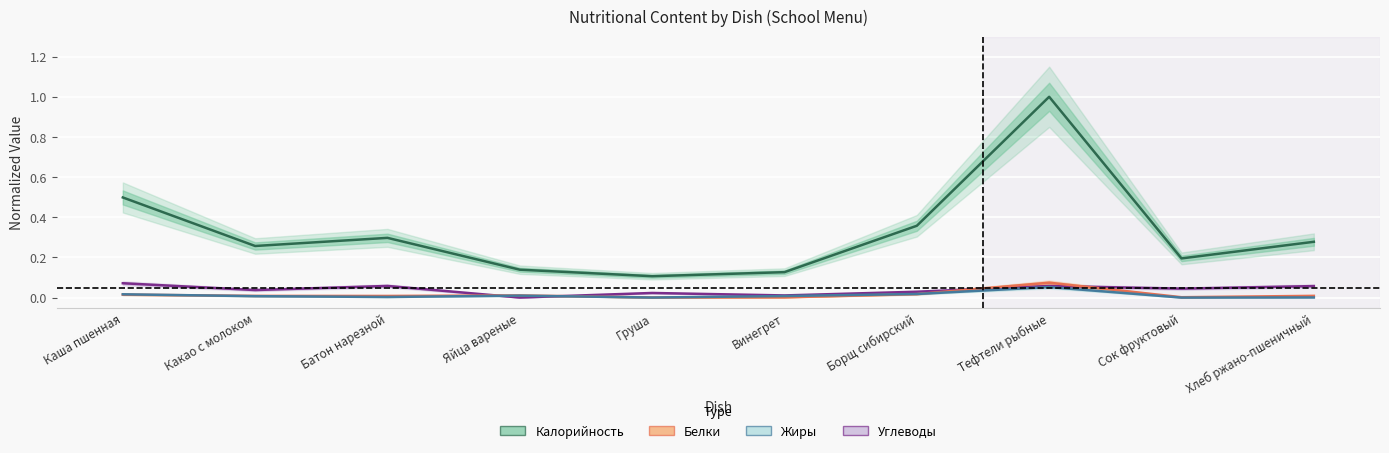

What is the label of the 9th point from the left?

Сок фруктовый